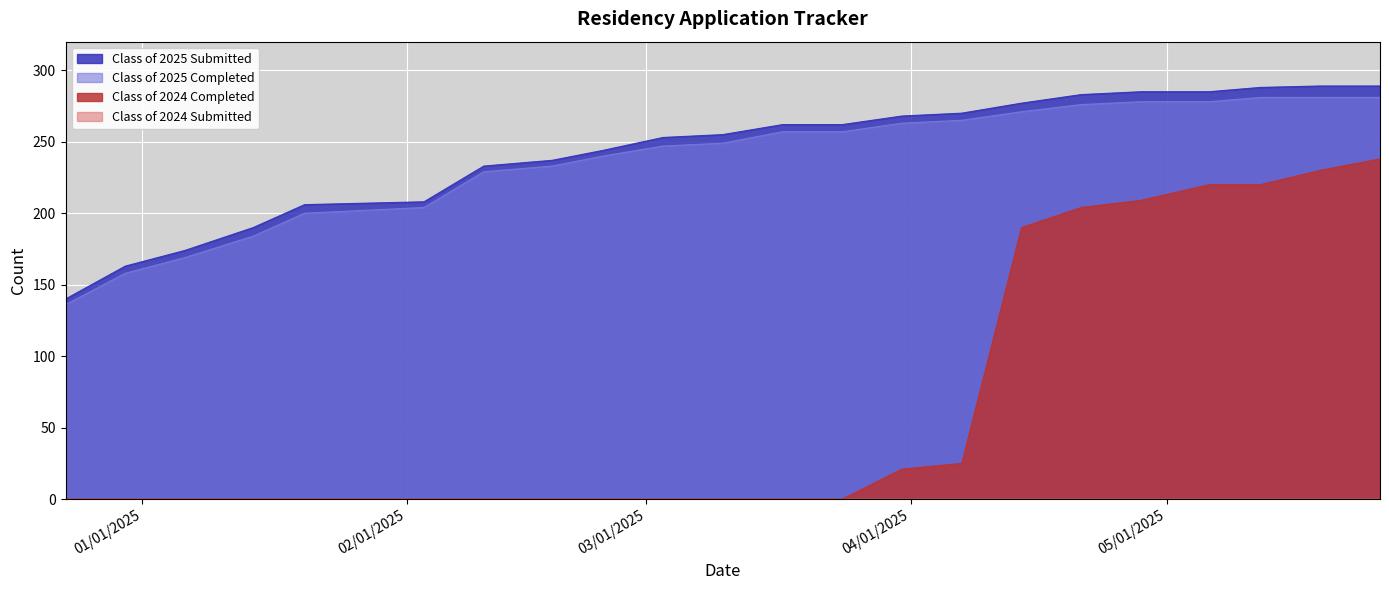

True or false: Class of 2024 Completed and Class of 2025 Completed cross at least once.

False